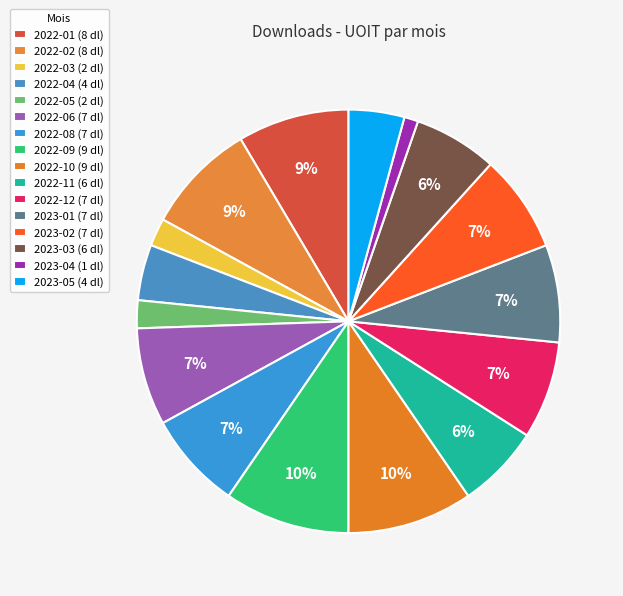

How many segments does this pie chart have?

16